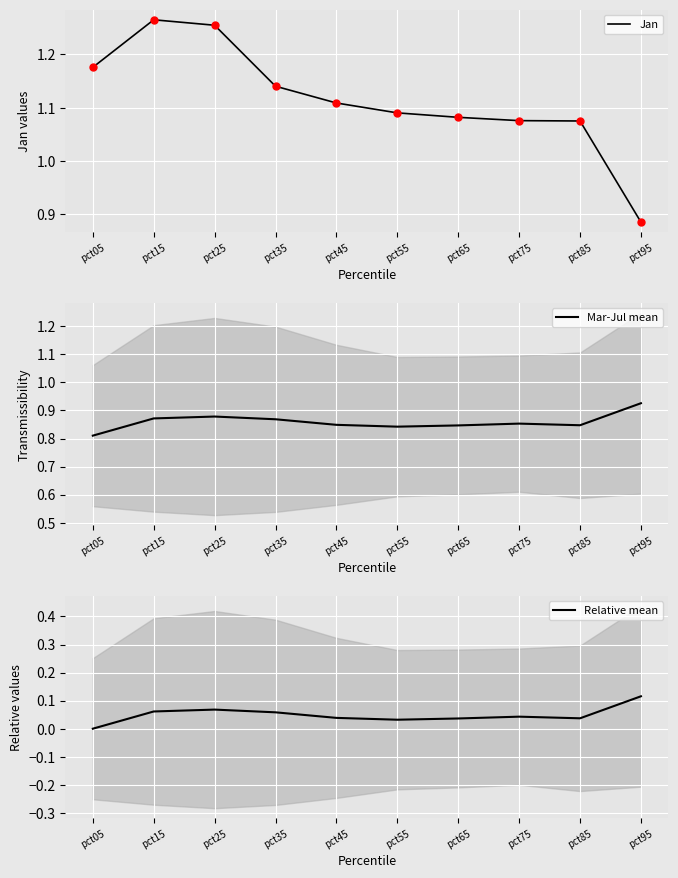

The Relative mean series shows 0.1 at pct35. True or false?

False